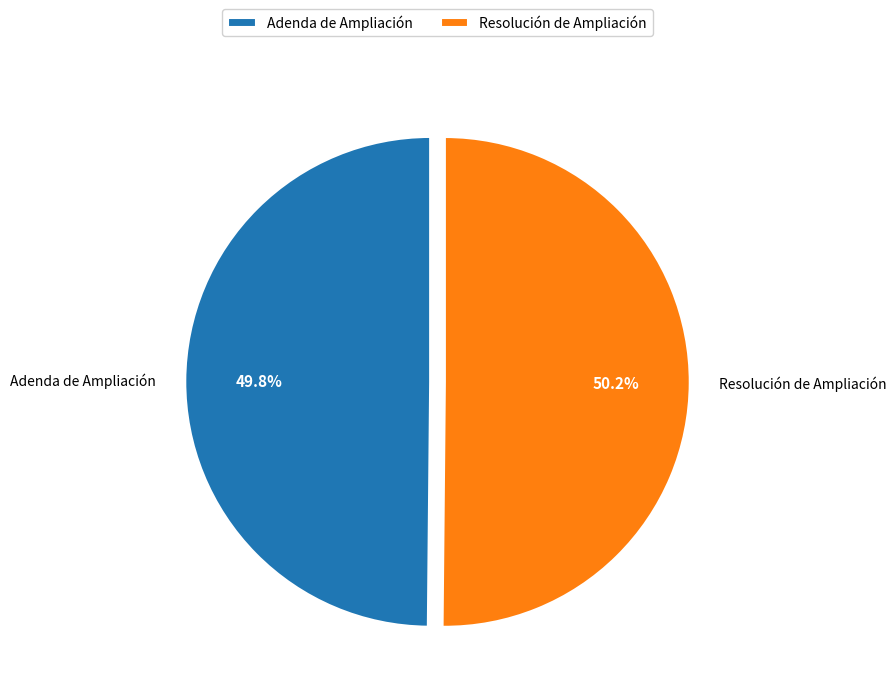

Count the number of slices in the pie.

2